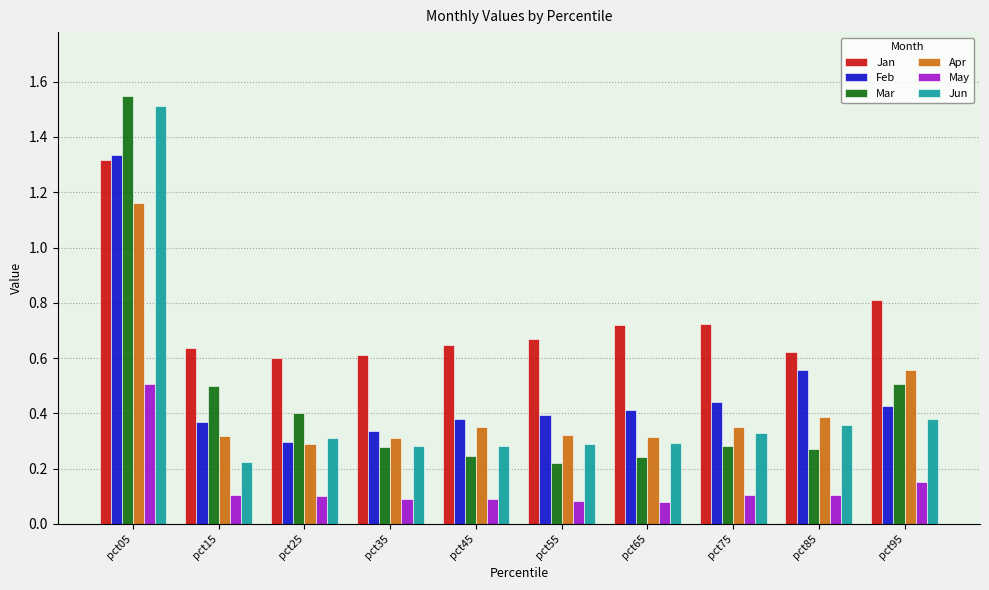

What are all the series names shown in the legend?

Jan, Feb, Mar, Apr, May, Jun